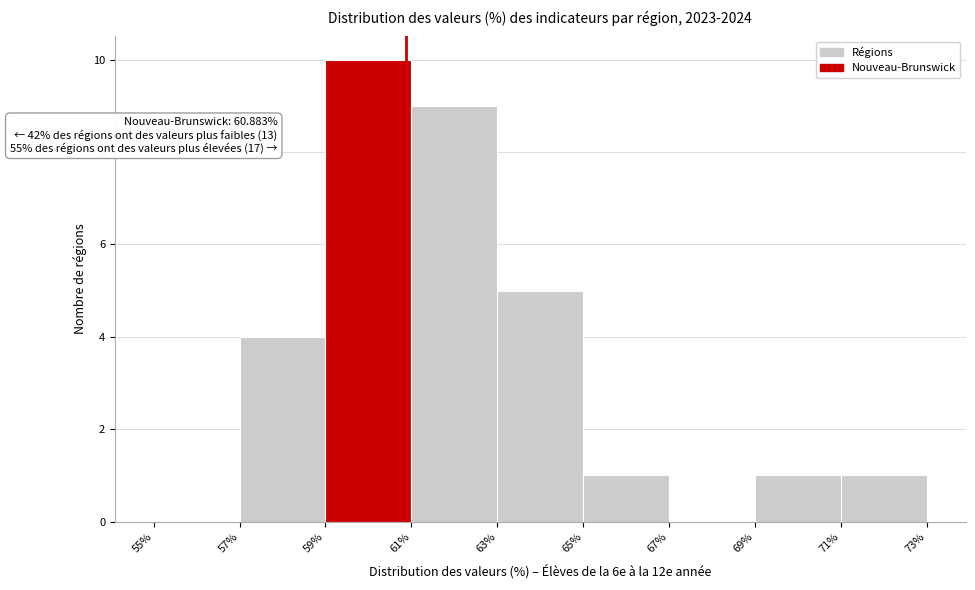

Which range on the x-axis has the tallest bar?

59% to 61%